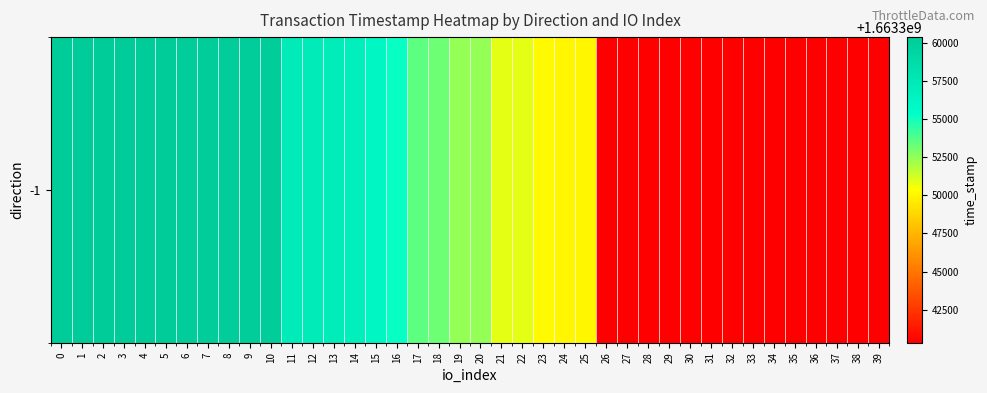

True or false: the data shows 2976234232 at 4.

False